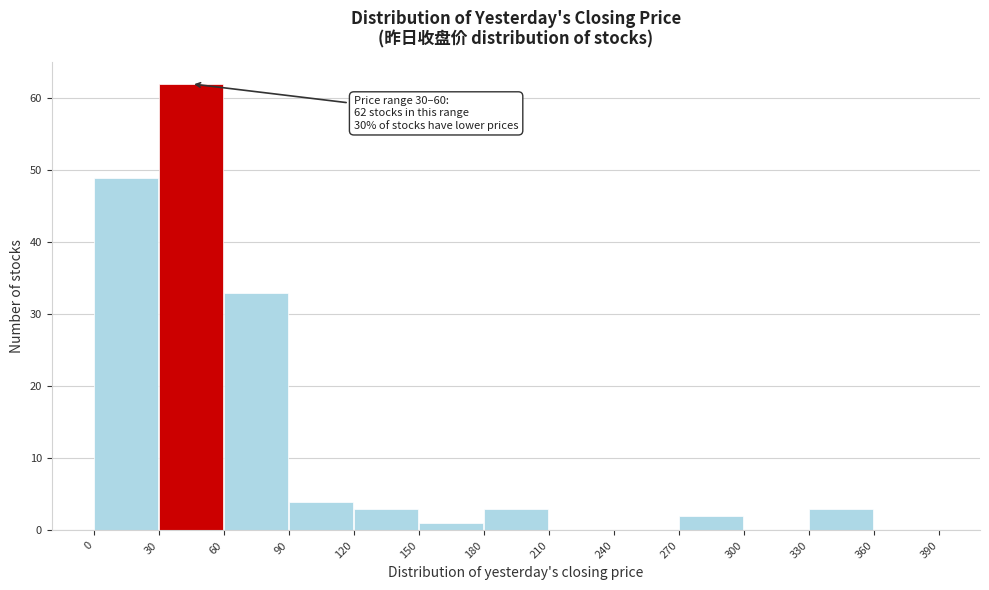

Over which range of the x-axis is the bar tallest?

30 to 60